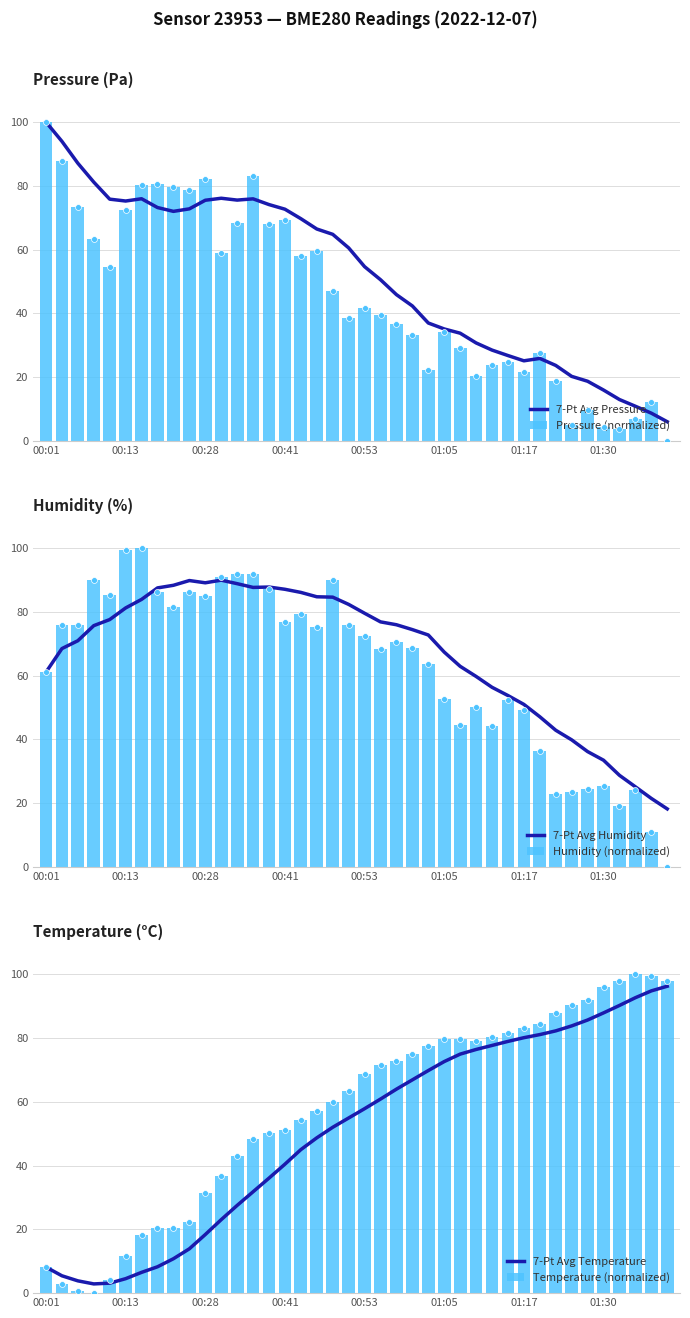

At how many categories does at least one series exceed 52?

40